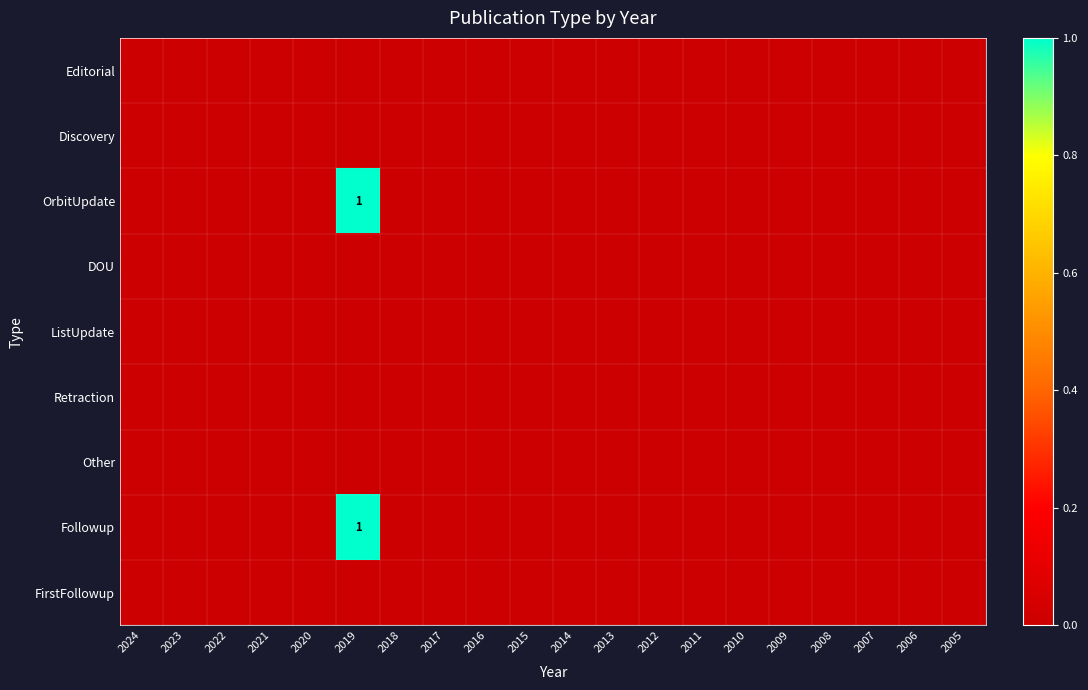

The value of Editorial at 2012 is 0. True or false?

True